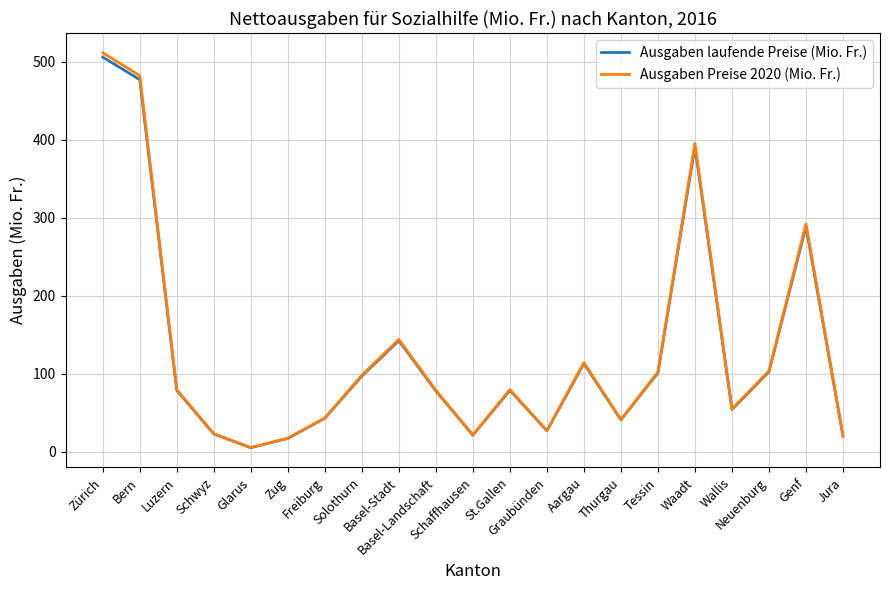

What is the highest value of the Ausgaben laufende Preise (Mio. Fr.) series?

505.8